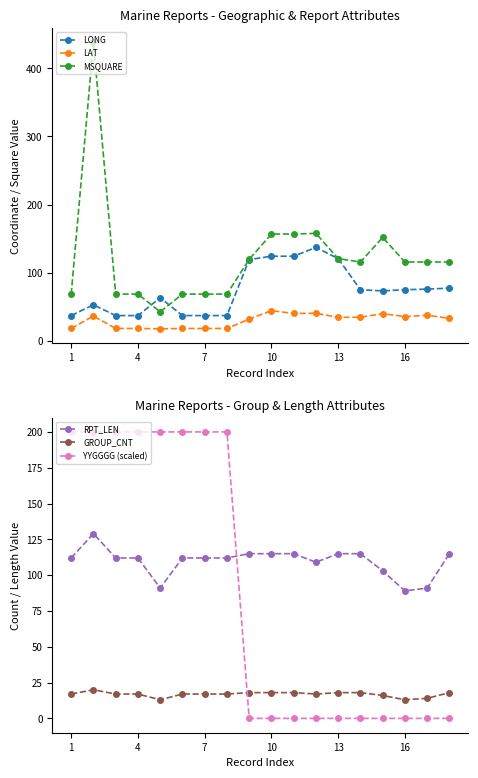

The value of MSQUARE at 10 is 103.6. True or false?

False